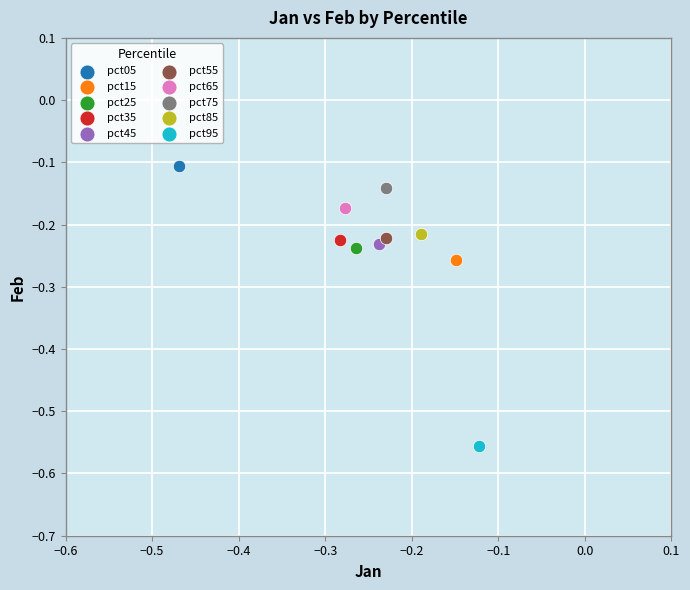

What are all the series names shown in the legend?

pct05, pct15, pct25, pct35, pct45, pct55, pct65, pct75, pct85, pct95